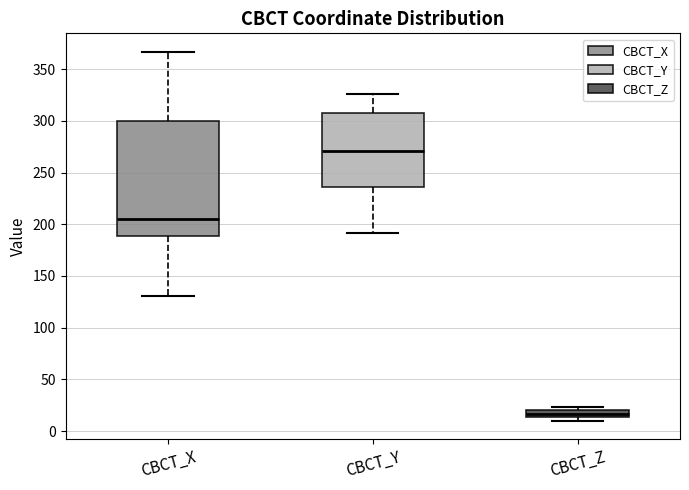

Which box's median line is the highest?

CBCT_Y